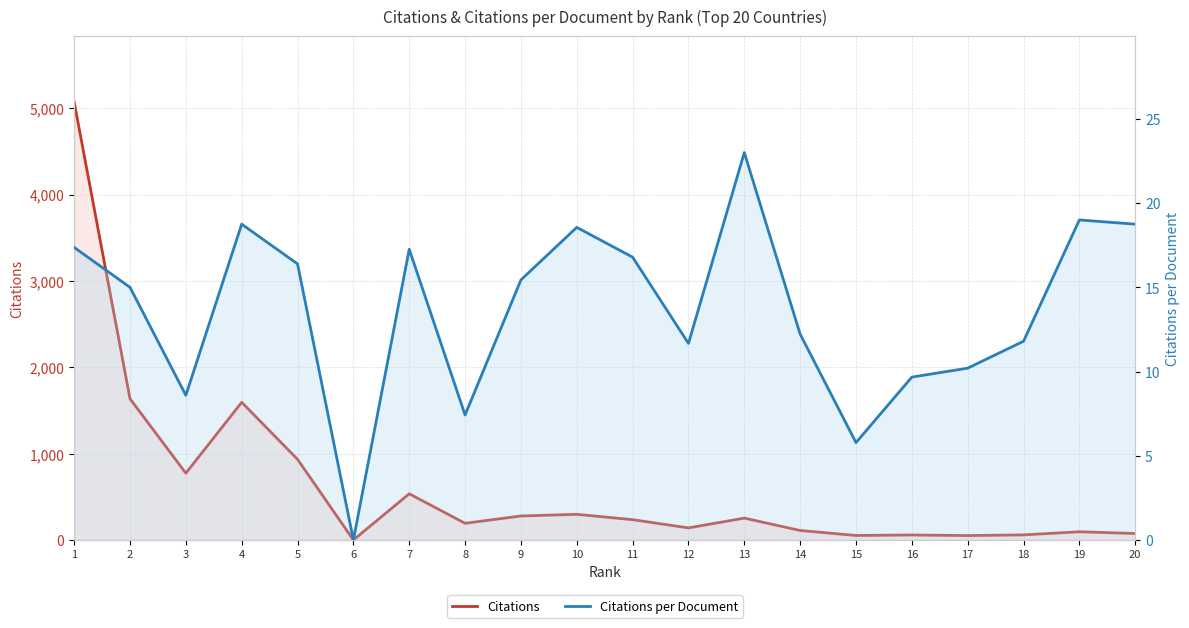

Which series has the largest total across all categories?

Citations